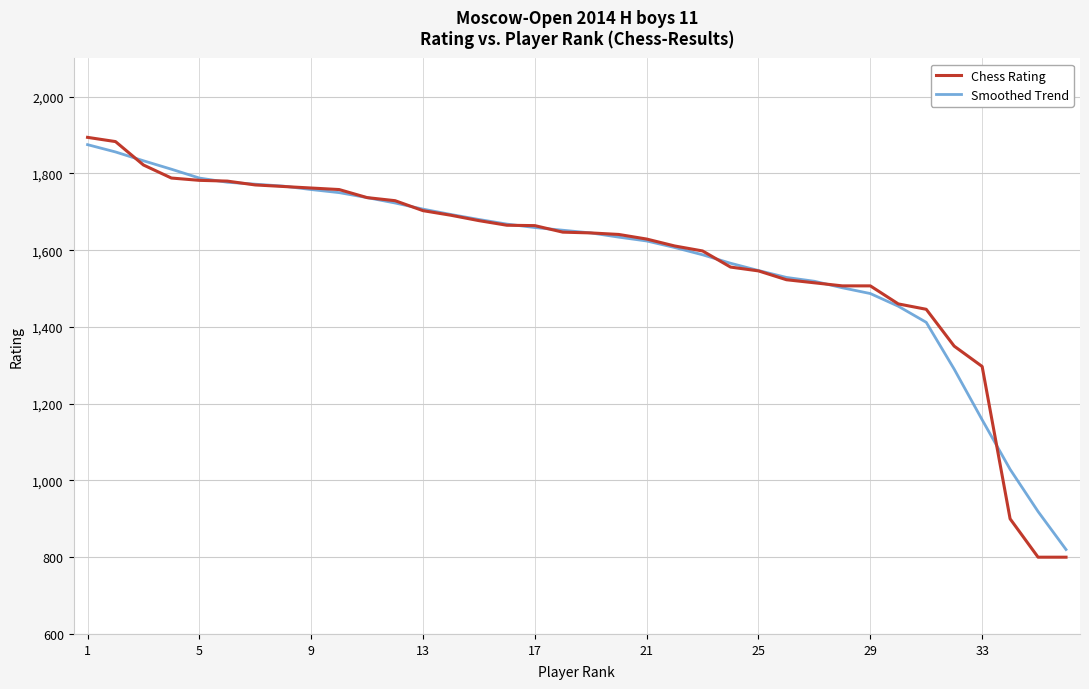

How many series are shown in this chart?

2